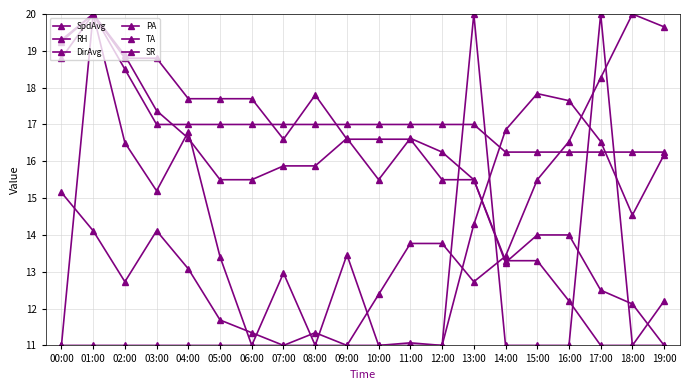

Read the DirAvg value at 08:00.

17.0